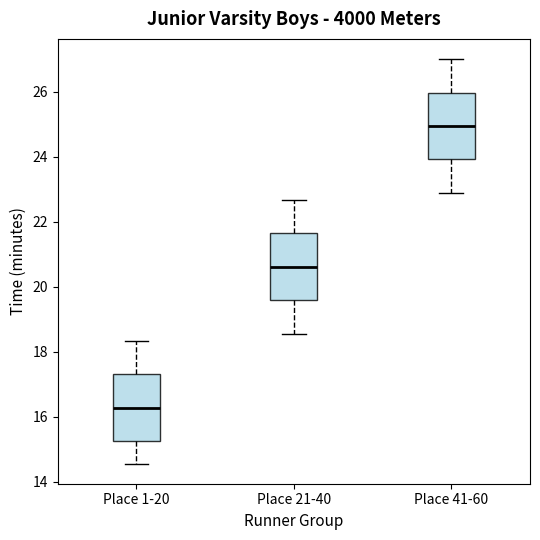

Where does the lower whisker of the box for Place 41-60 end on the y-axis? The values are not printed on the chart, so give them approximately, as read against the axis.

22.8